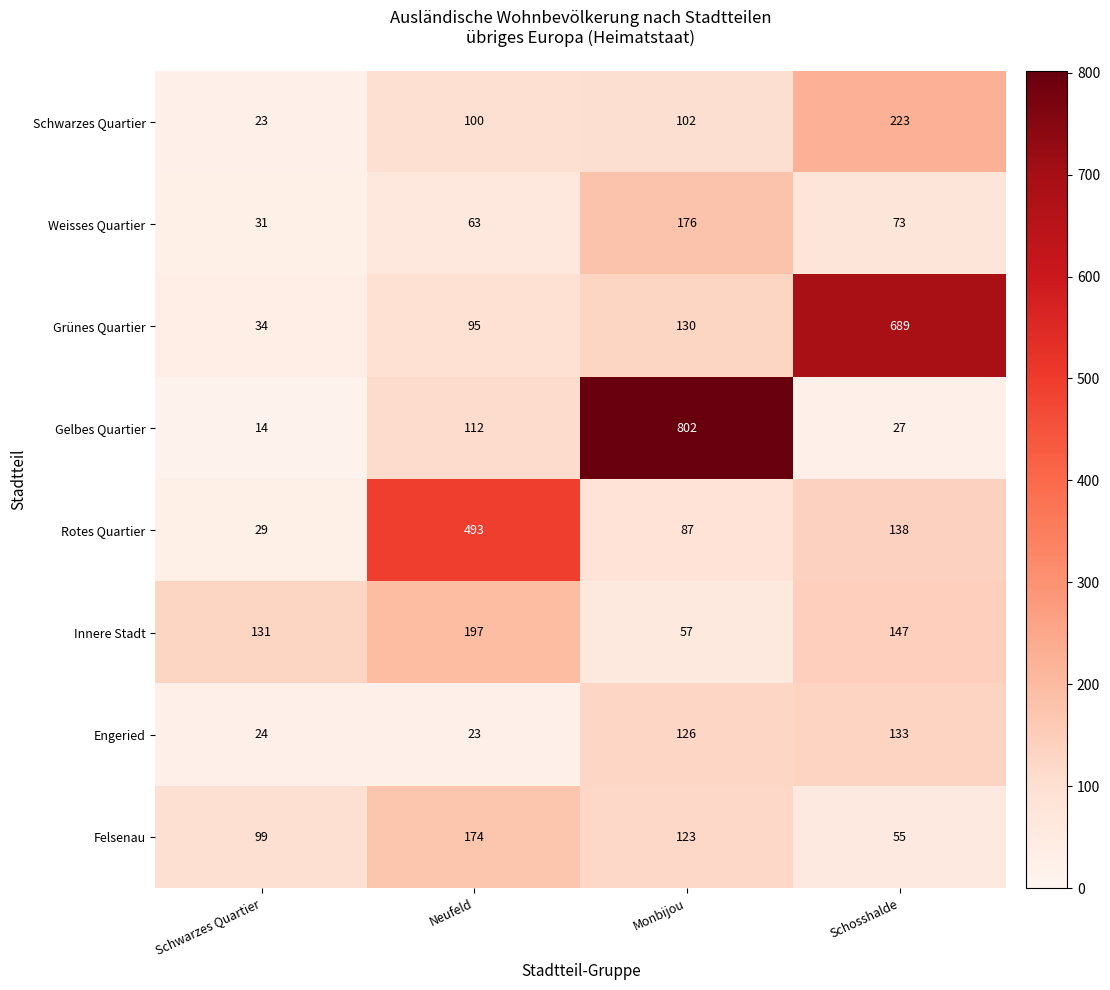

What is the difference between the maximum and second lowest values in the Engeried series?

109